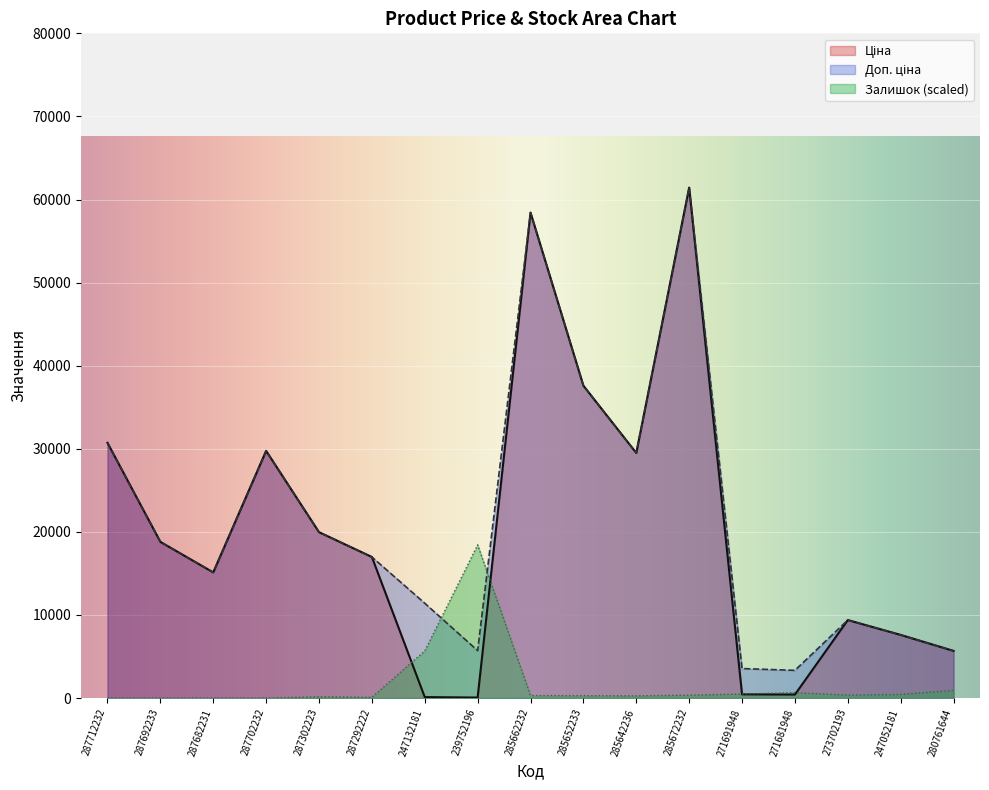

Which category has the lowest value across all series?

287712232